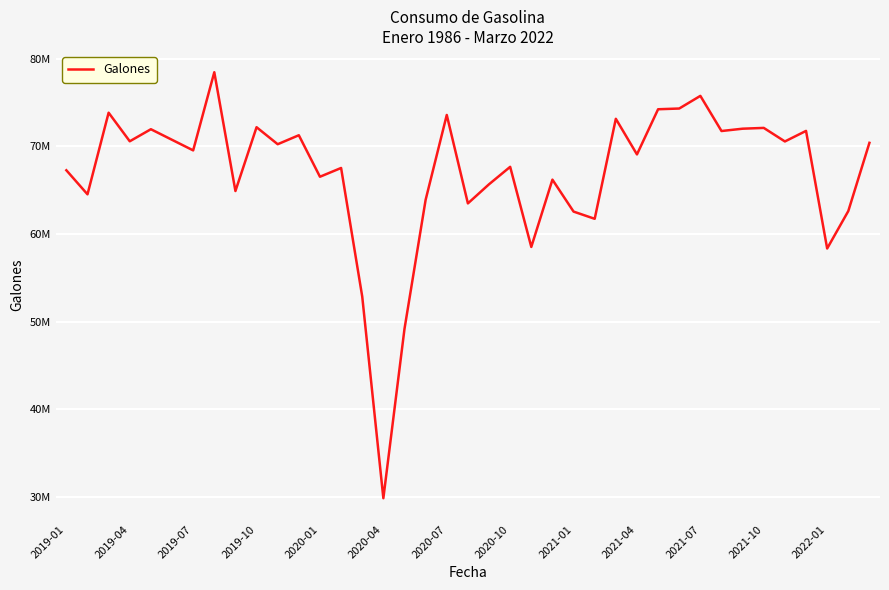

How many points are higher than both their immediate neighbors (excluding endpoints)?

13